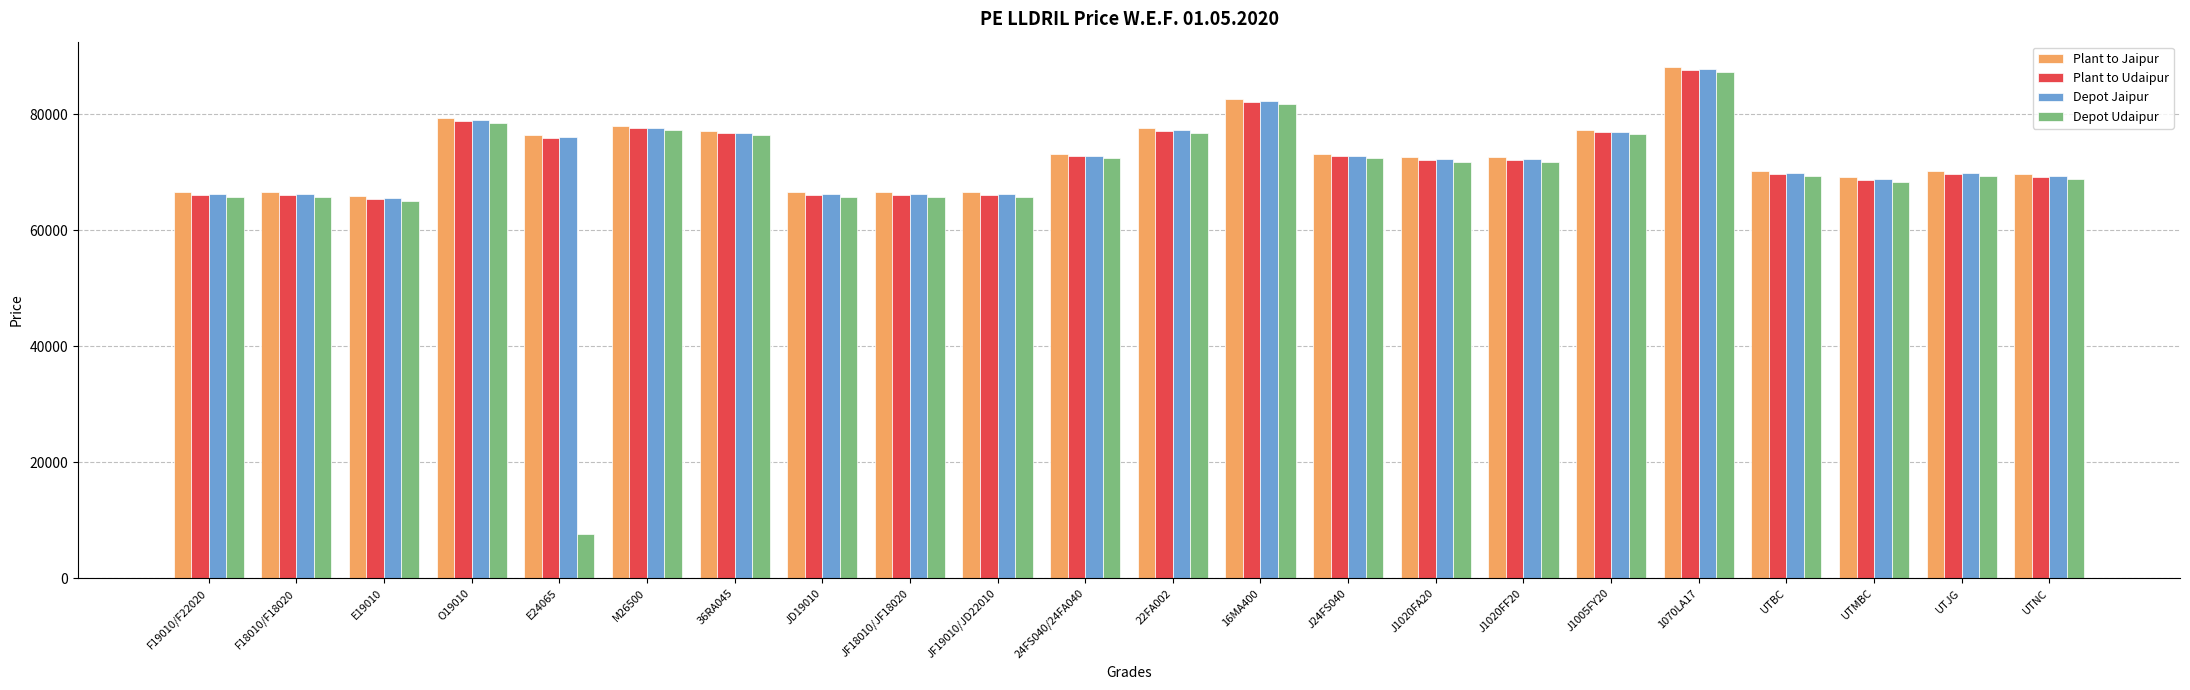

At which label does Plant to Udaipur reach its peak?

1070LA17